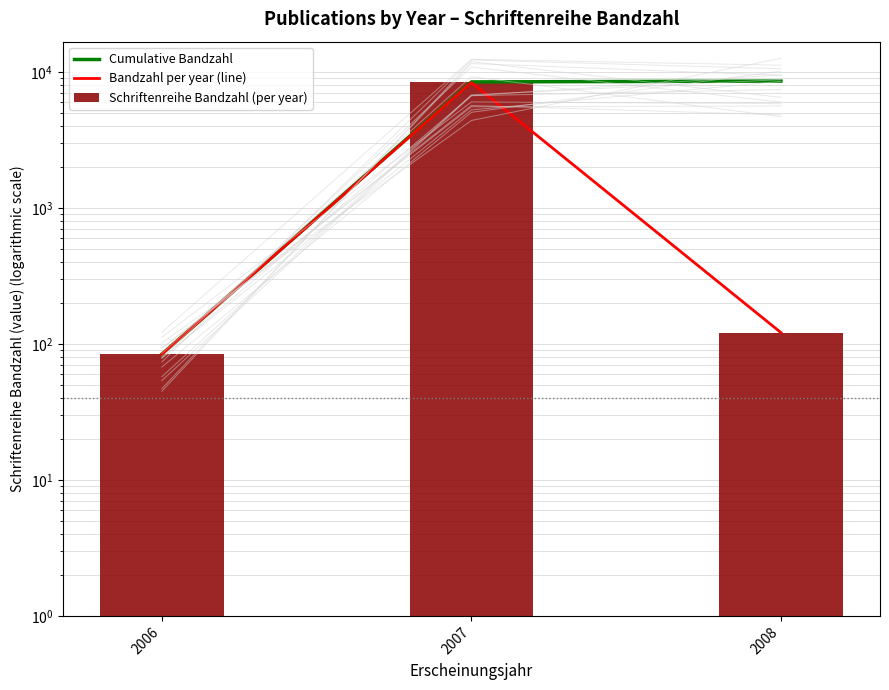

Reading right to left, list all the values displayed in this chart.

Cumulative Bandzahl: 8550	8429	84
Bandzahl per year (line): 121	8345	84
Schriftenreihe Bandzahl (per year): 121	8345	84